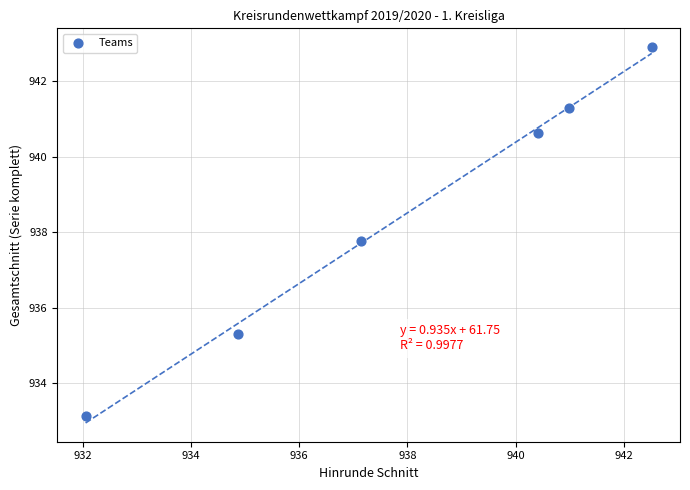

What Y value in the scatter plot is closest to 938?

937.8